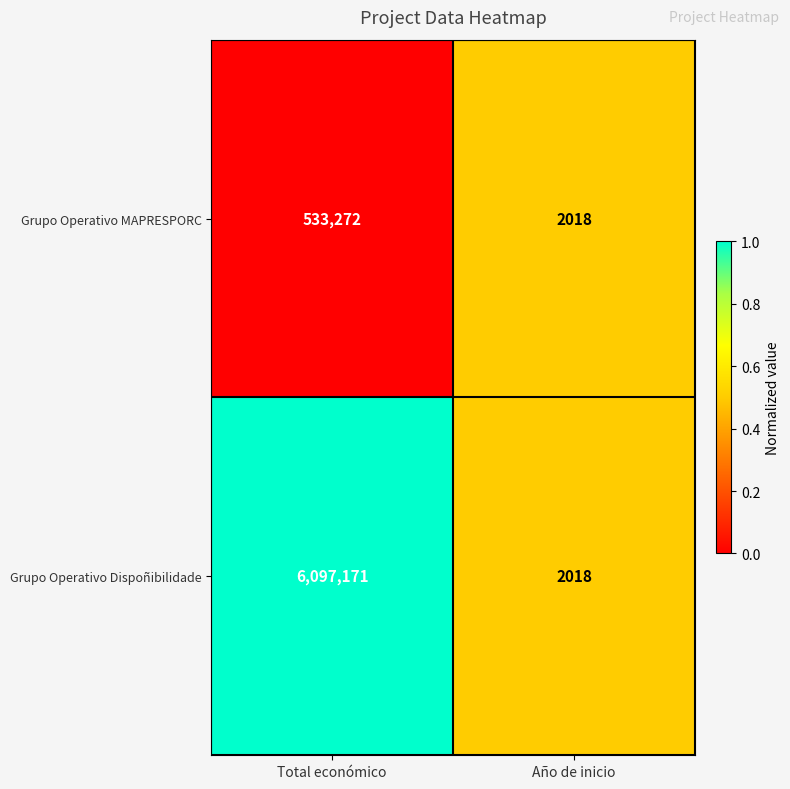

Rank the series by their average value, from highest to lowest.

Grupo Operativo Dispoñibilidade, Grupo Operativo MAPRESPORC